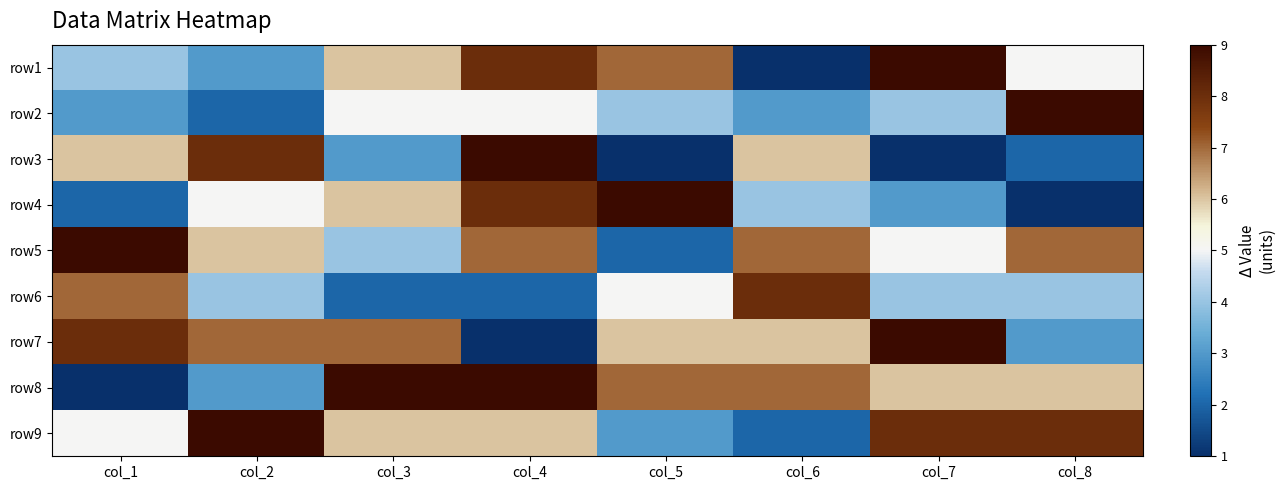

At how many categories does at least one series exceed -3?

8